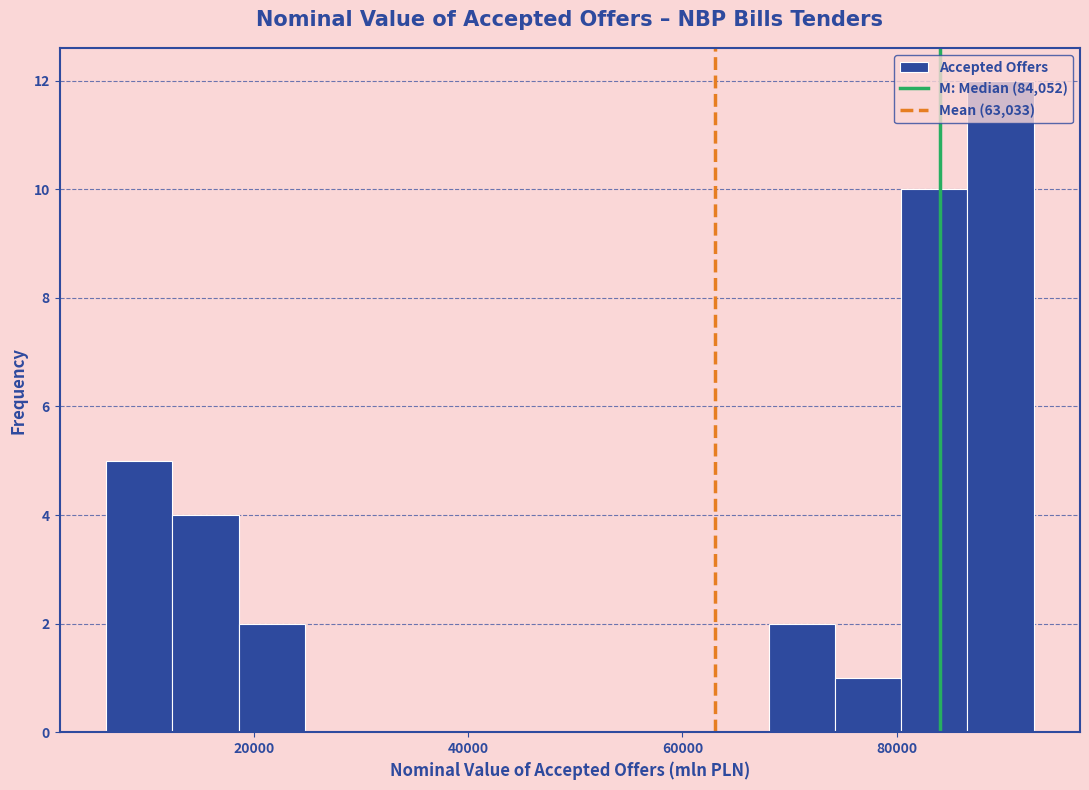

Around what value on the x-axis is the tallest bar? Give the approximate position of its centre, as read against the axis.

90000